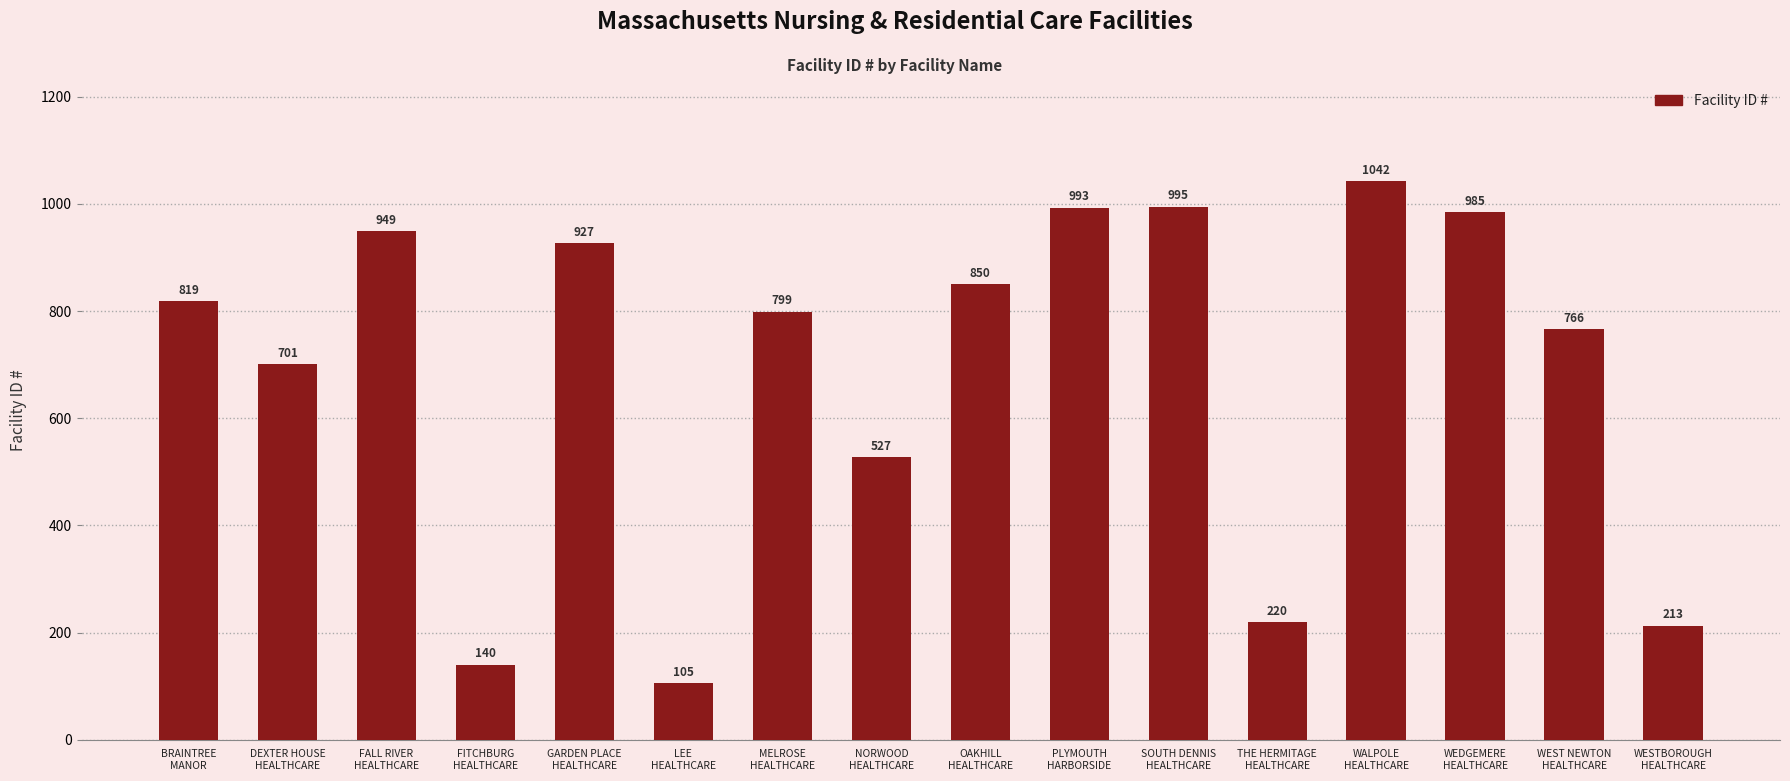

Rank the categories by value from highest to lowest.

WALPOLE
HEALTHCARE, SOUTH DENNIS
HEALTHCARE, PLYMOUTH
HARBORSIDE, WEDGEMERE
HEALTHCARE, FALL RIVER
HEALTHCARE, GARDEN PLACE
HEALTHCARE, OAKHILL
HEALTHCARE, BRAINTREE
MANOR, MELROSE
HEALTHCARE, WEST NEWTON
HEALTHCARE, DEXTER HOUSE
HEALTHCARE, NORWOOD
HEALTHCARE, THE HERMITAGE
HEALTHCARE, WESTBOROUGH
HEALTHCARE, FITCHBURG
HEALTHCARE, LEE
HEALTHCARE